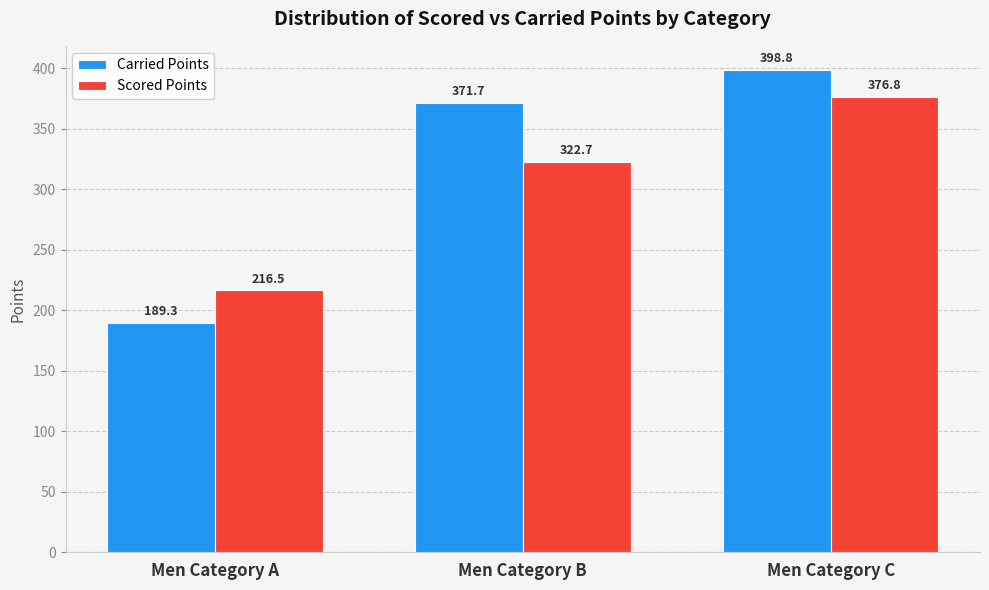

Rank the series at Men Category B from highest to lowest value.

Carried Points, Scored Points